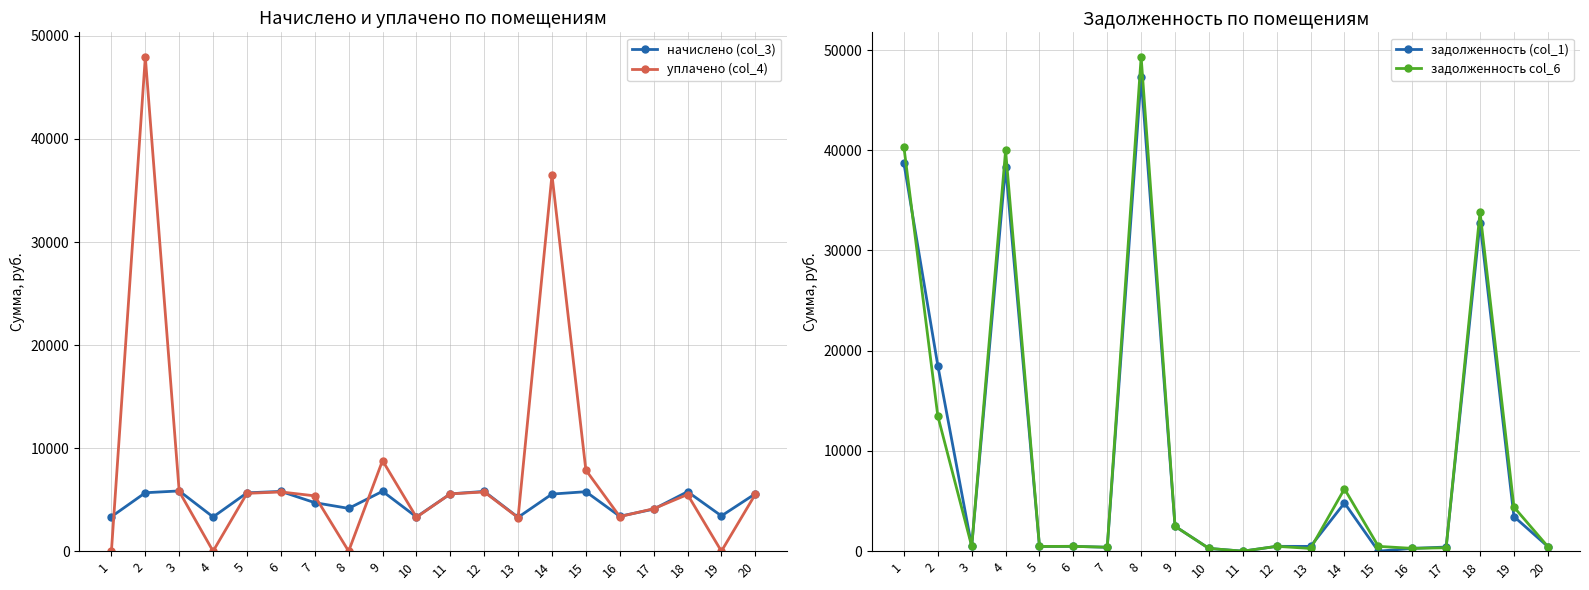

Is the value of задолженность col_6 at 19 greater than the value of начислено (col_3) at 9?

No